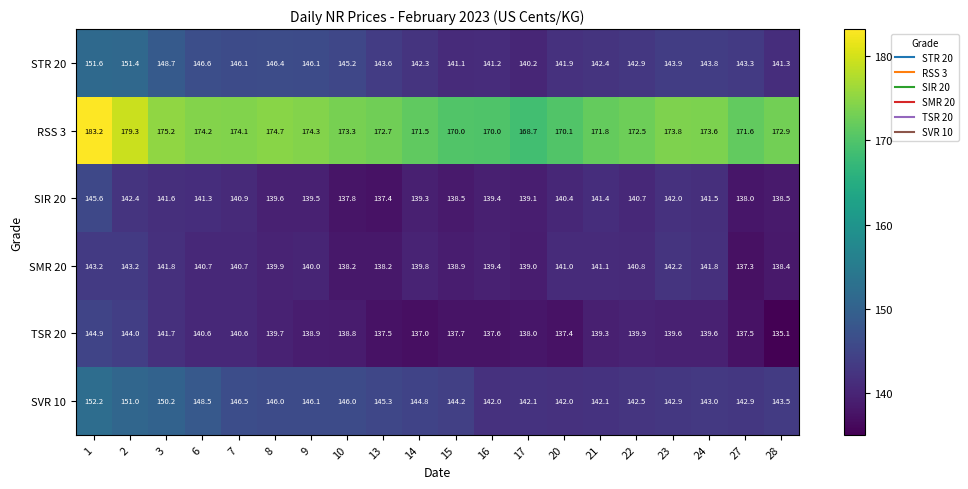

What is the difference between the maximum and second lowest values in the SVR 10 series?

10.2